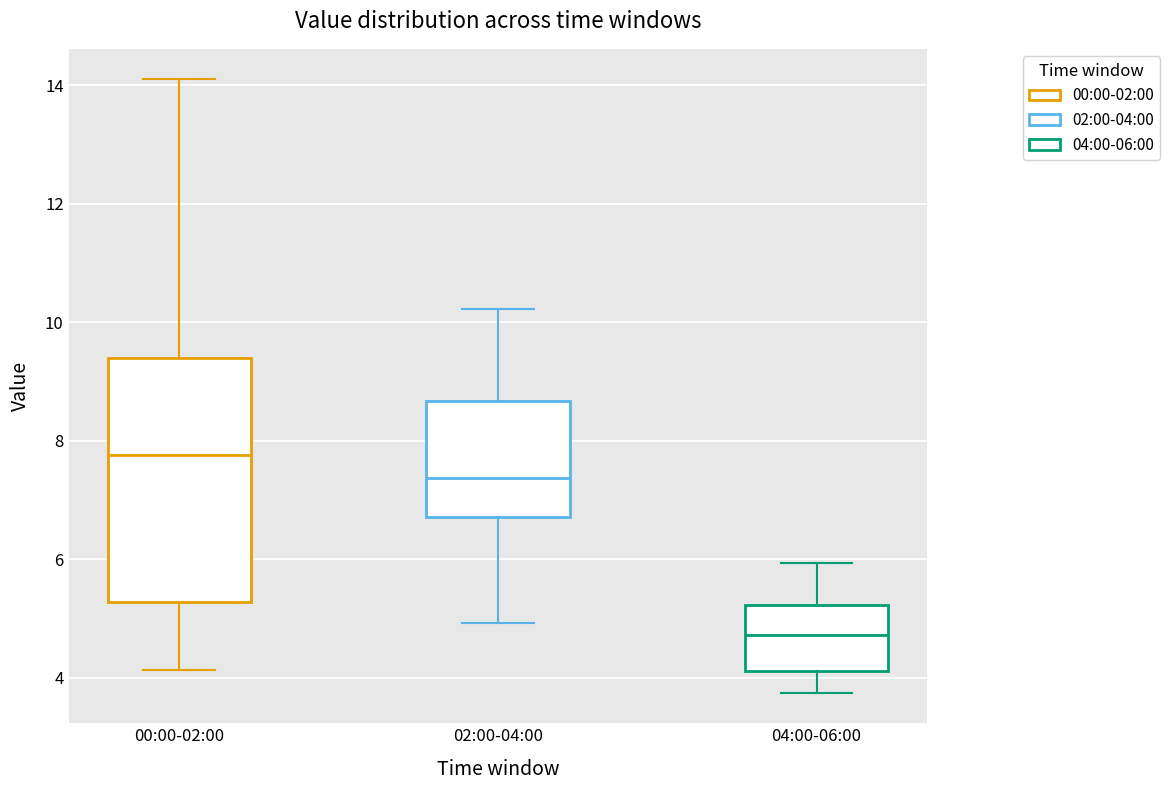

Where is the upper edge of the box for 00:00-02:00 on the y-axis? The values are not printed on the chart, so give them approximately, as read against the axis.

9.4